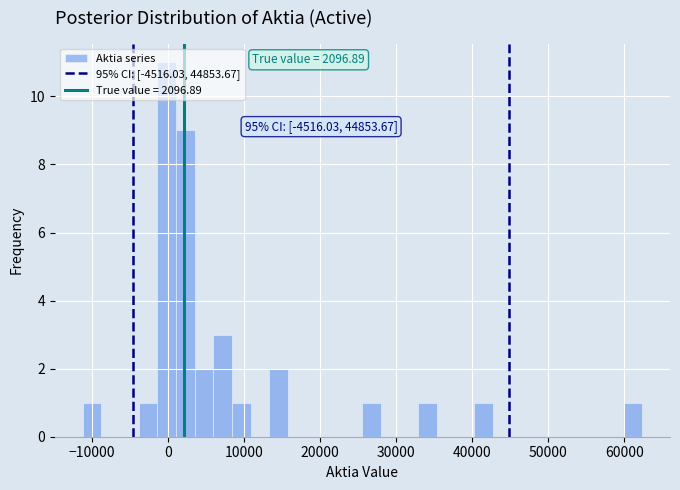

Read against the x-axis, roughly where is the centre of the tallest bar?

0